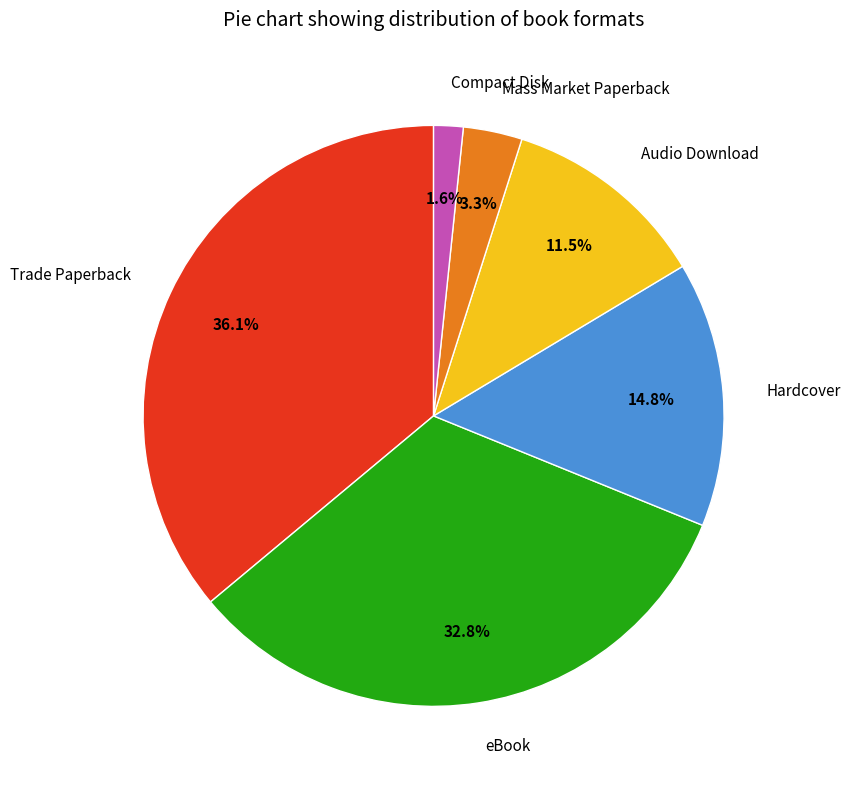

How many segments does this pie chart have?

6